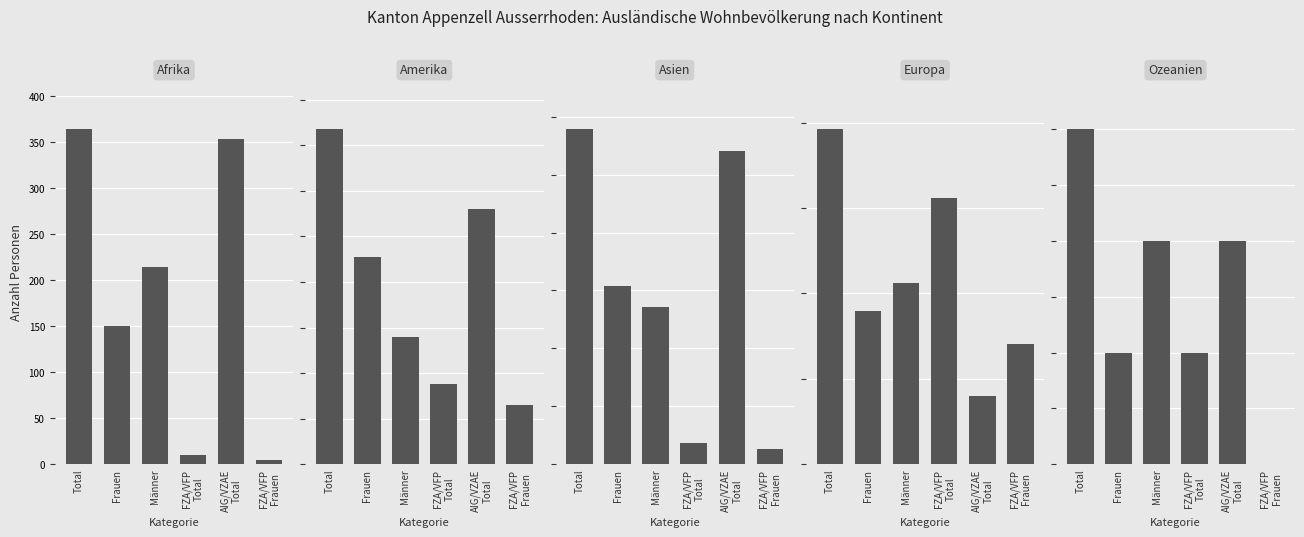

Are the bars grouped side by side (vs. stacked)?

Yes